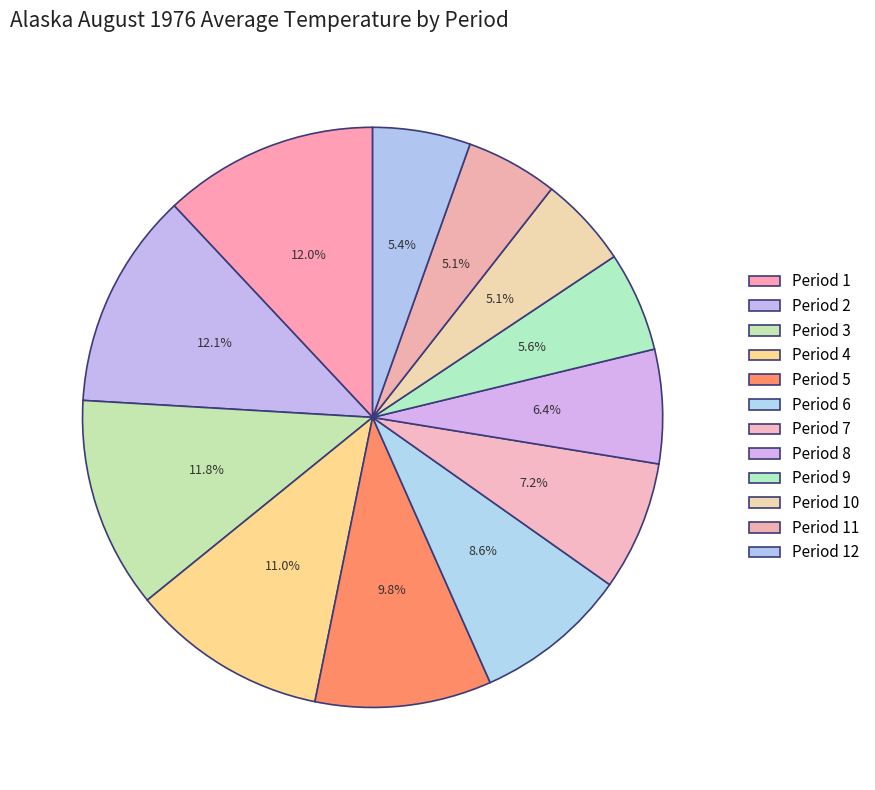

What is the ratio of the value at Period 2 to the value at Period 8?

1.9